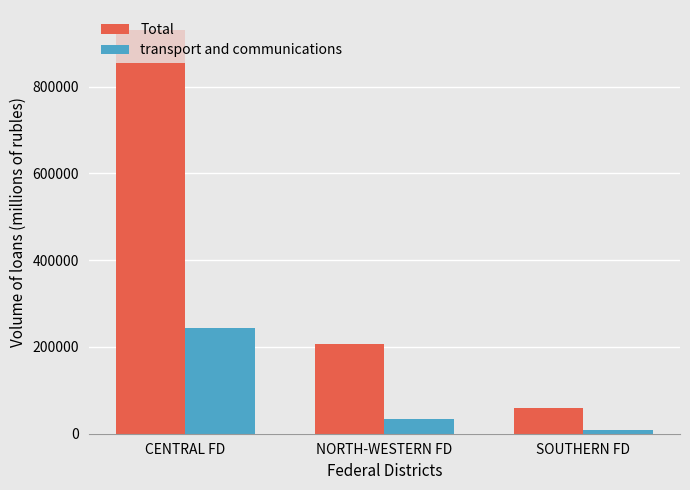

List the series in order of their overall mean, lowest first.

transport and communications, Total